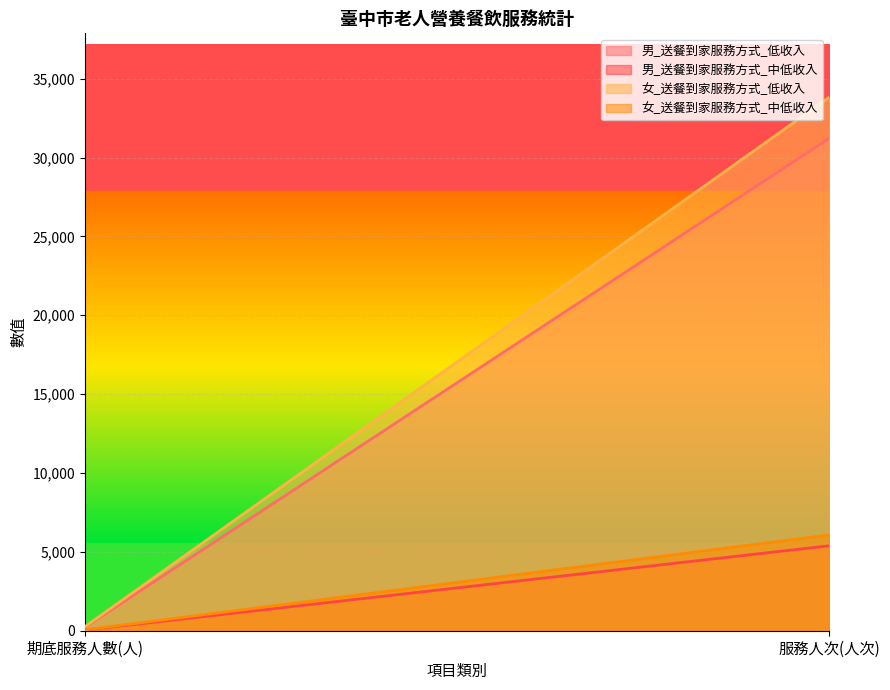

What is the maximum value shown in the chart?

33815